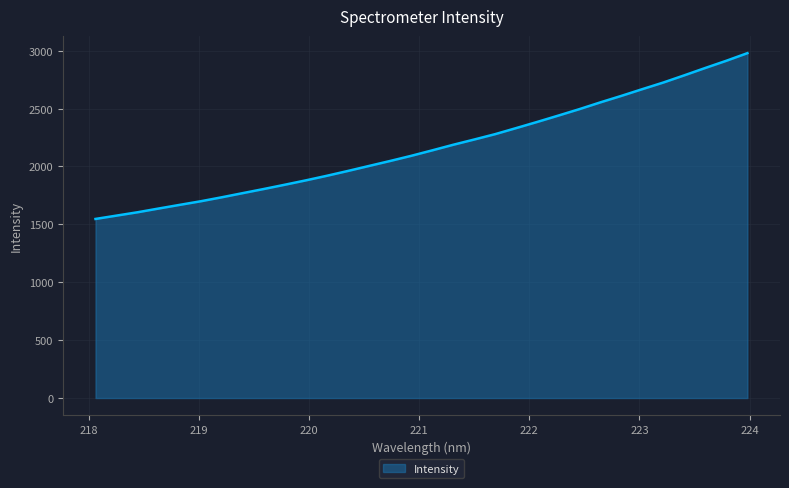

What is the smallest value displayed?

1546.5